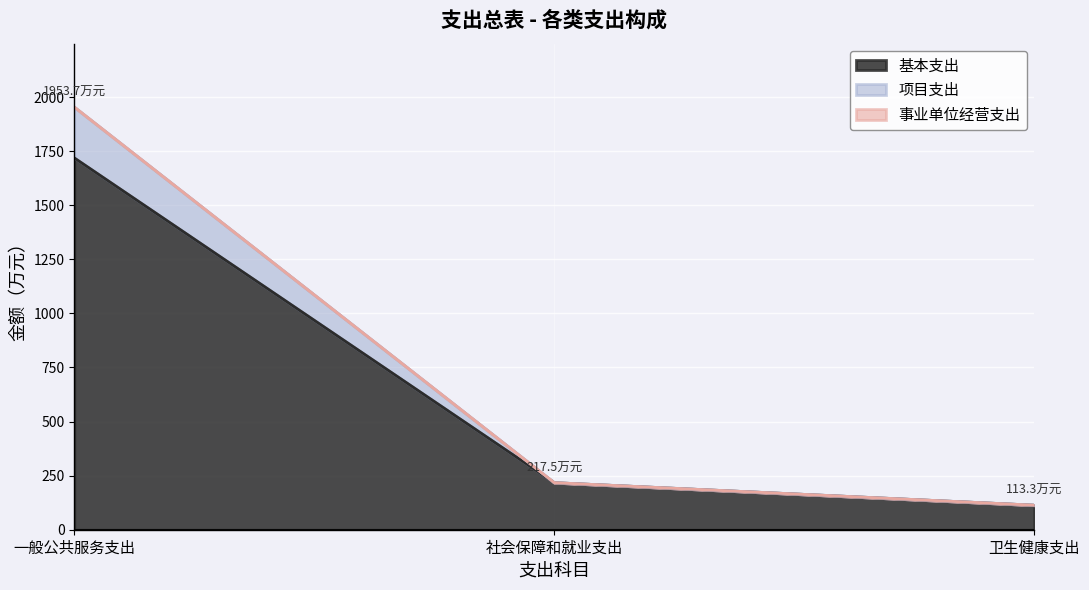

What is the total value across all series at 一般公共服务支出?

1953.7